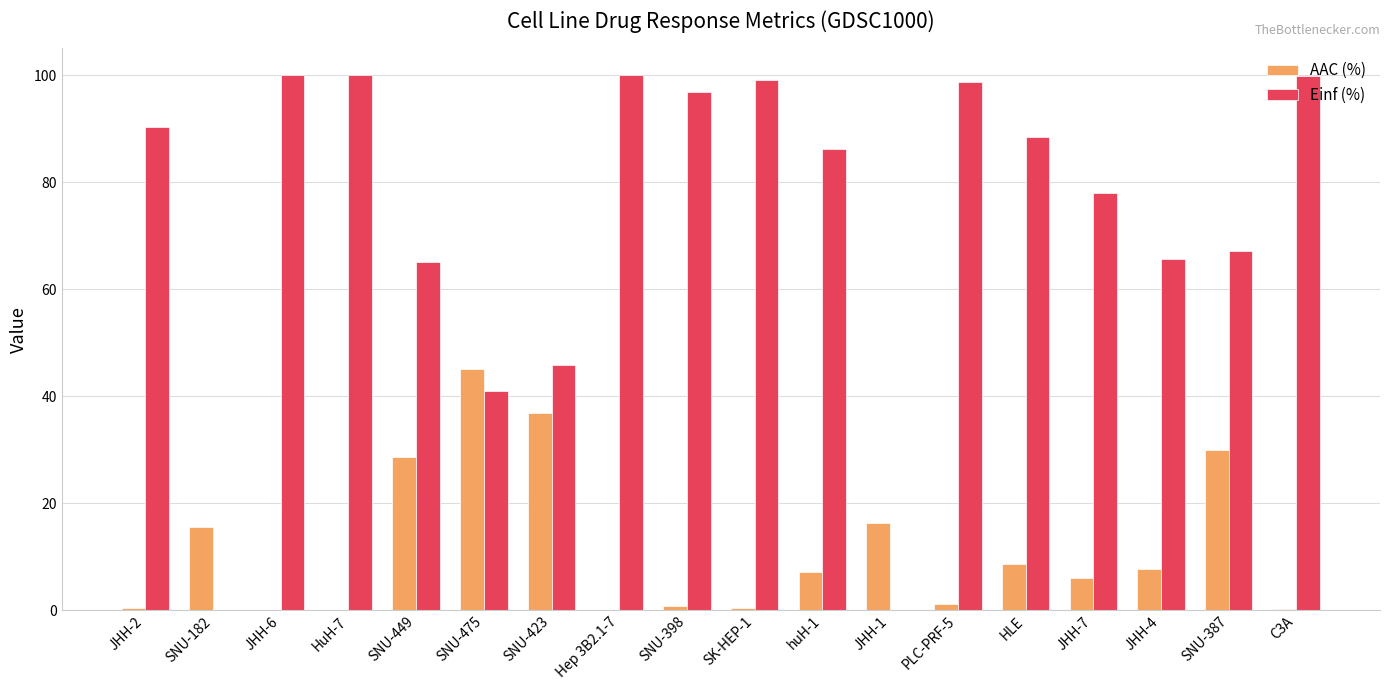

What is the sum of all Einf (%) values?

1322.1